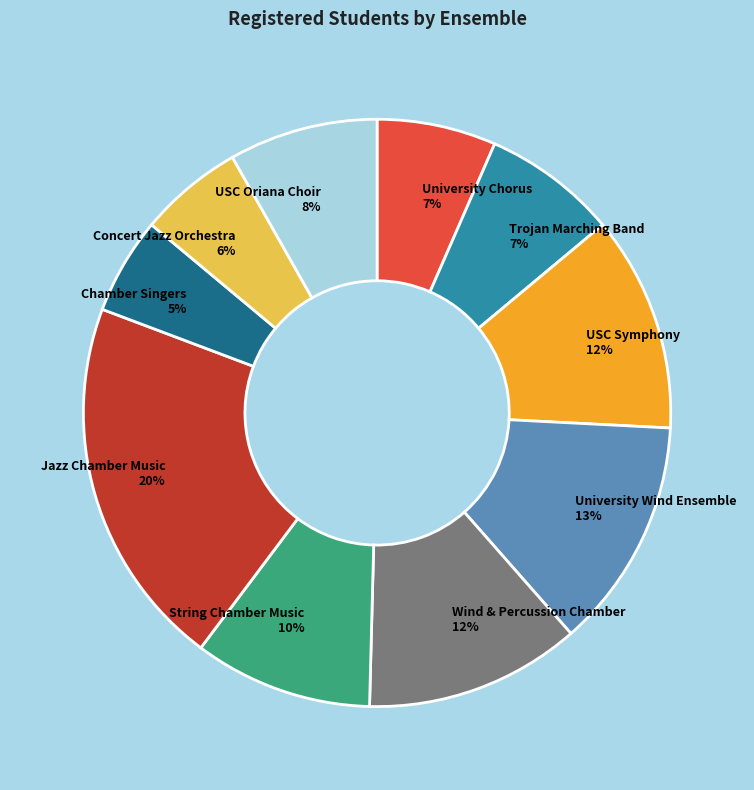

Which category has the biggest portion of the pie?

Jazz Chamber Music